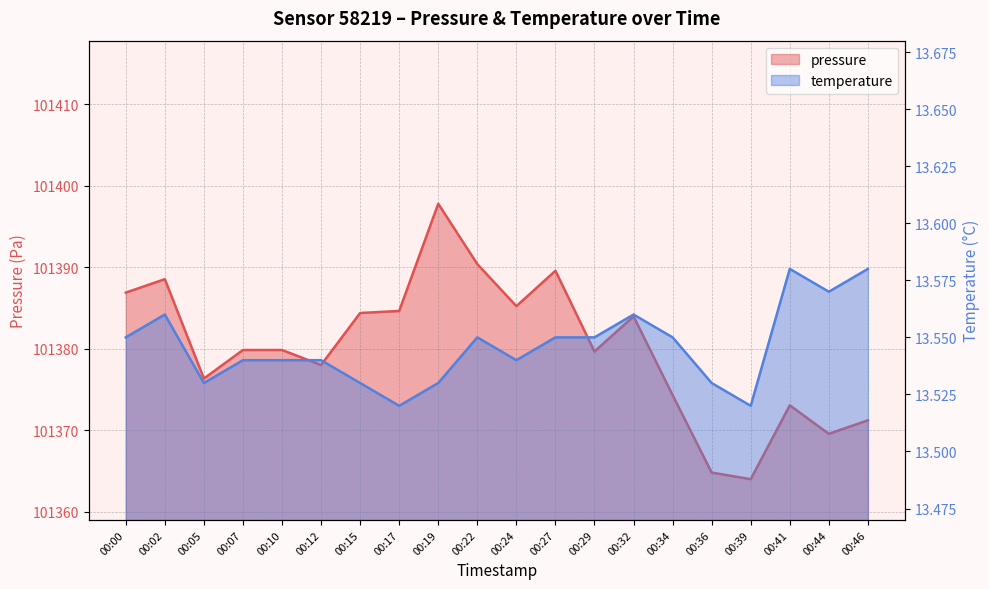

True or false: temperature and pressure intersect in this chart.

False